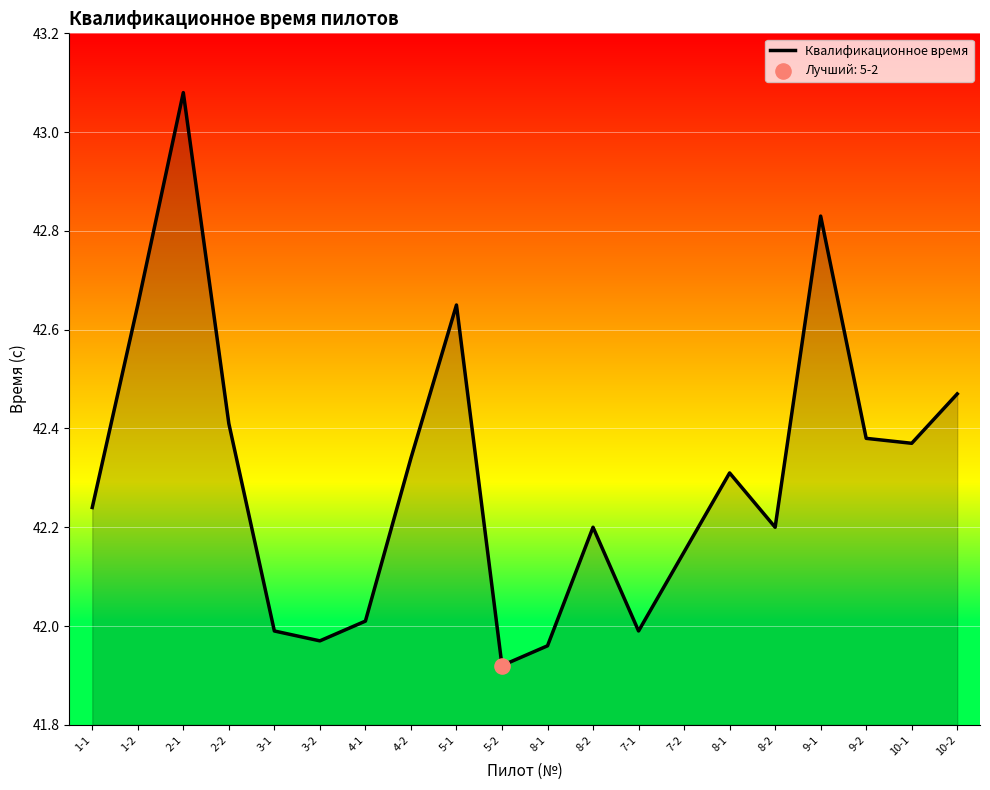

How many lines are shown in the chart?

1